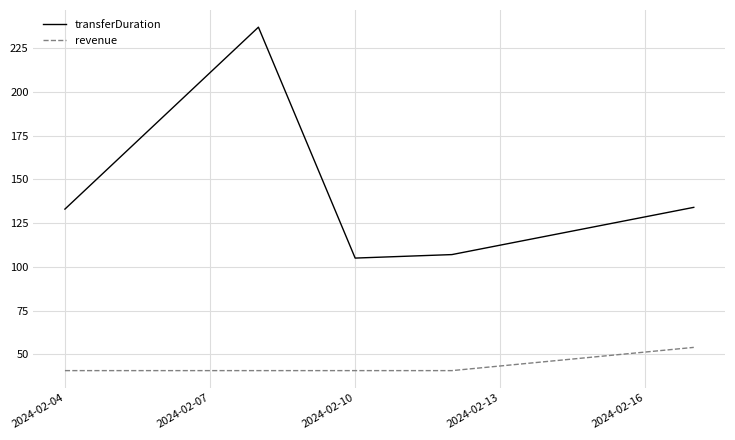

Which series has the largest total across all categories?

transferDuration